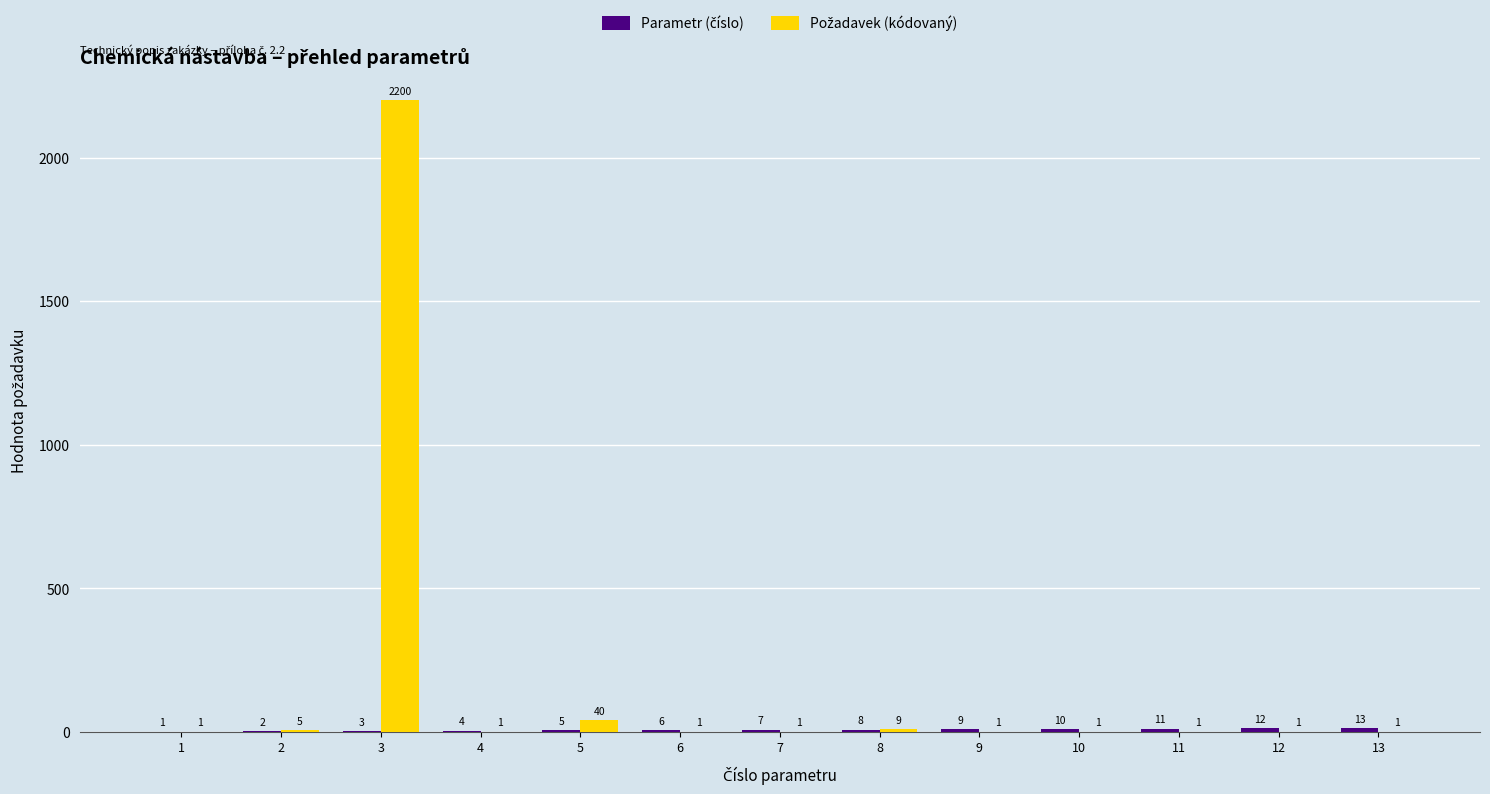

Are the bars grouped side by side (vs. stacked)?

Yes